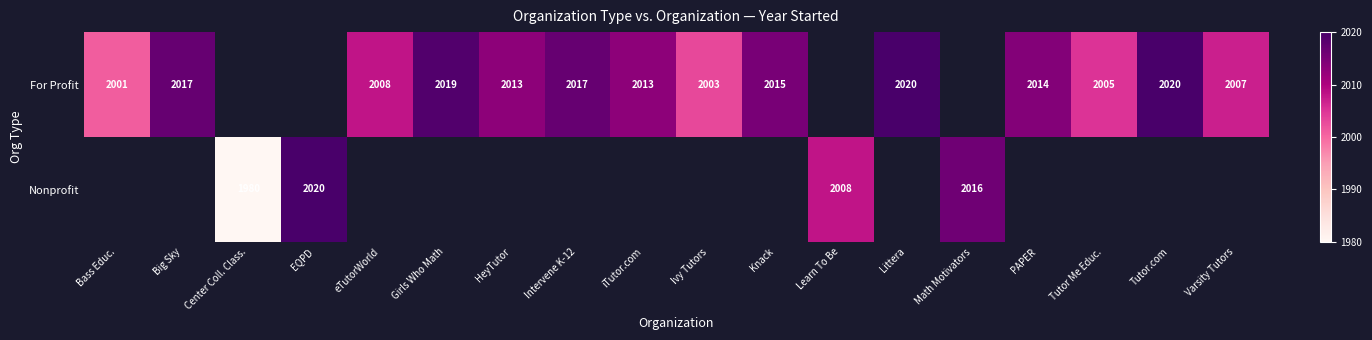

Is it true that For Profit equals 2007 at Varsity Tutors?

True